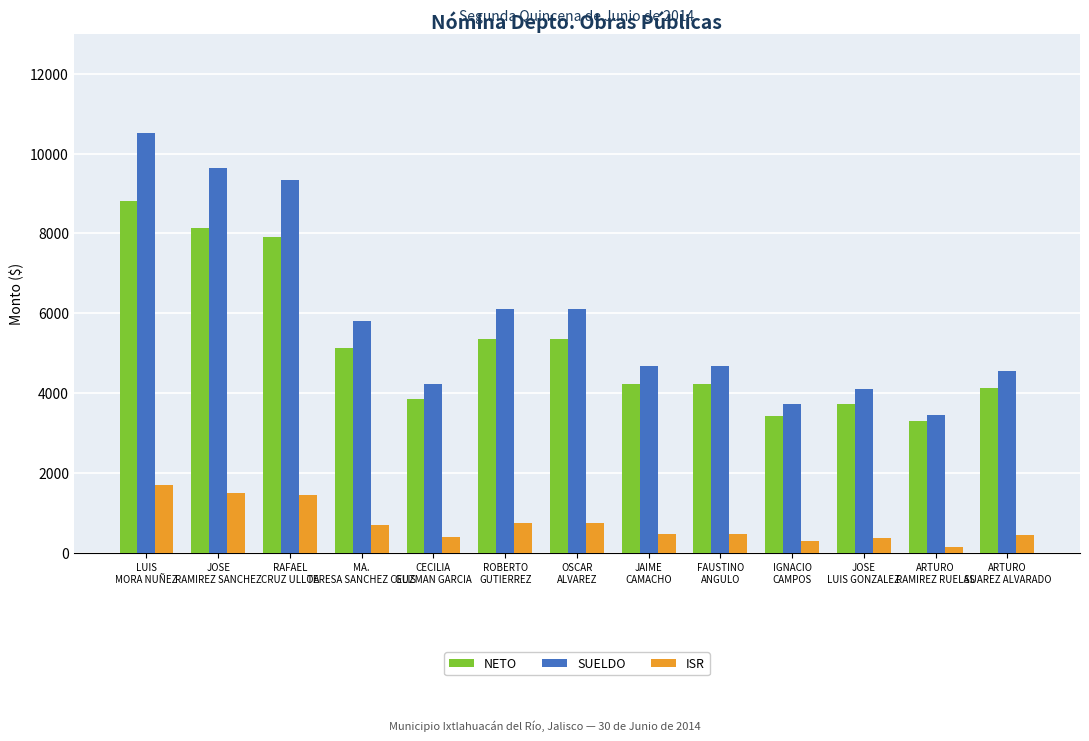

What is the label of the 7th bar from the left?

OSCAR
ALVAREZ